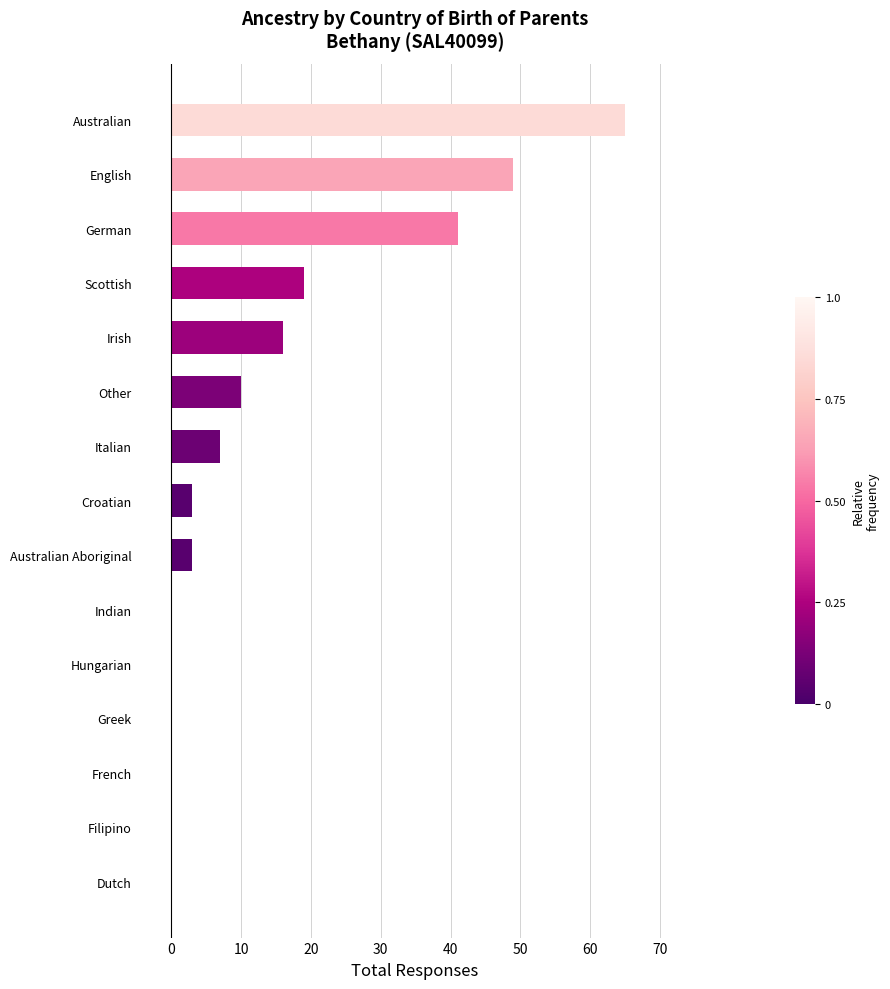

At which label is the value closest to 32?

German